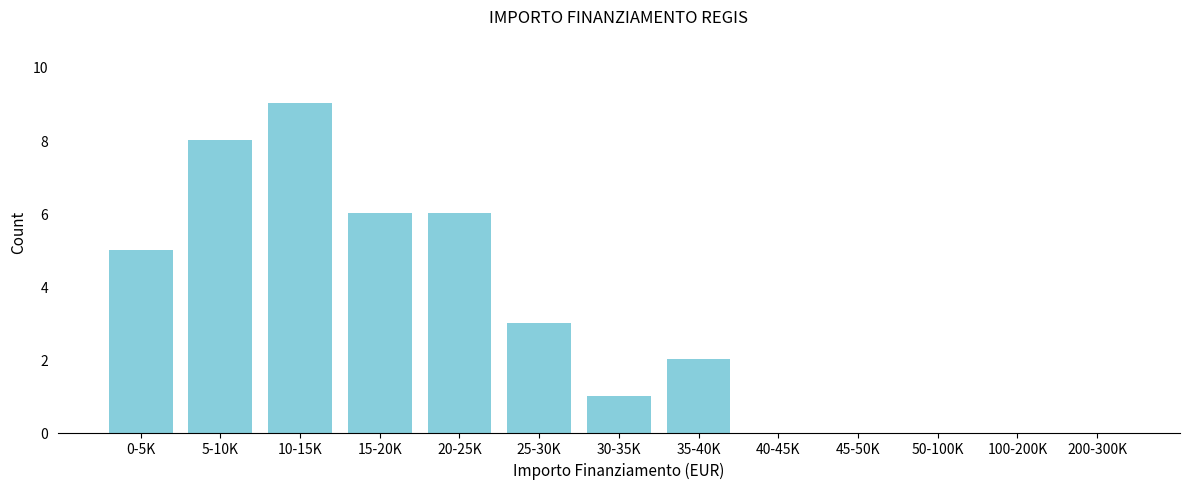

Reading left to right, extract all data points from this chart.

0-5K=5	5-10K=8	10-15K=9	15-20K=6	20-25K=6	25-30K=3	30-35K=1	35-40K=2	40-45K=0	45-50K=0	50-100K=0	100-200K=0	200-300K=0